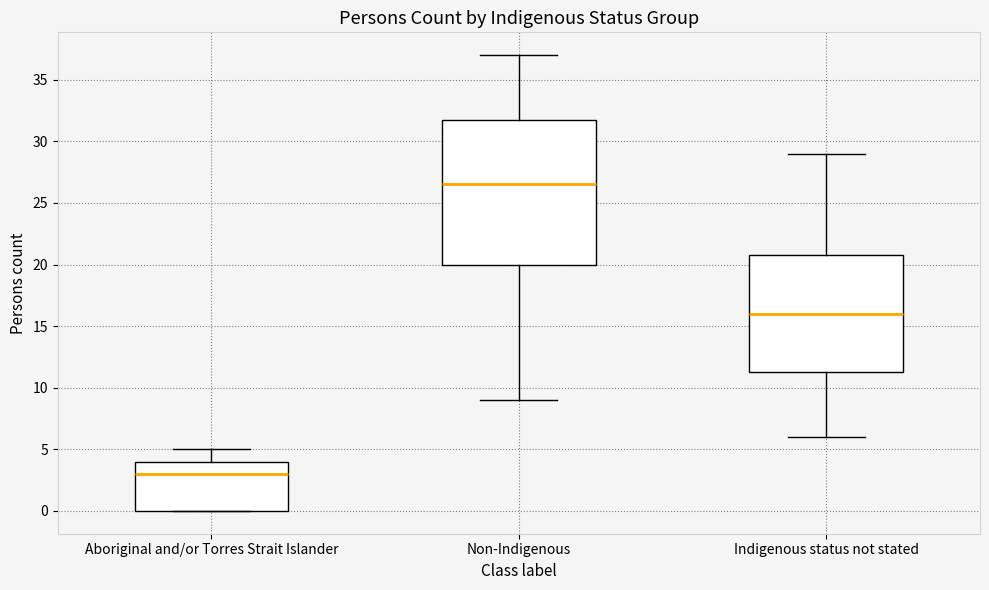

Which box is the tallest, from its lower edge to its upper edge?

Non-Indigenous